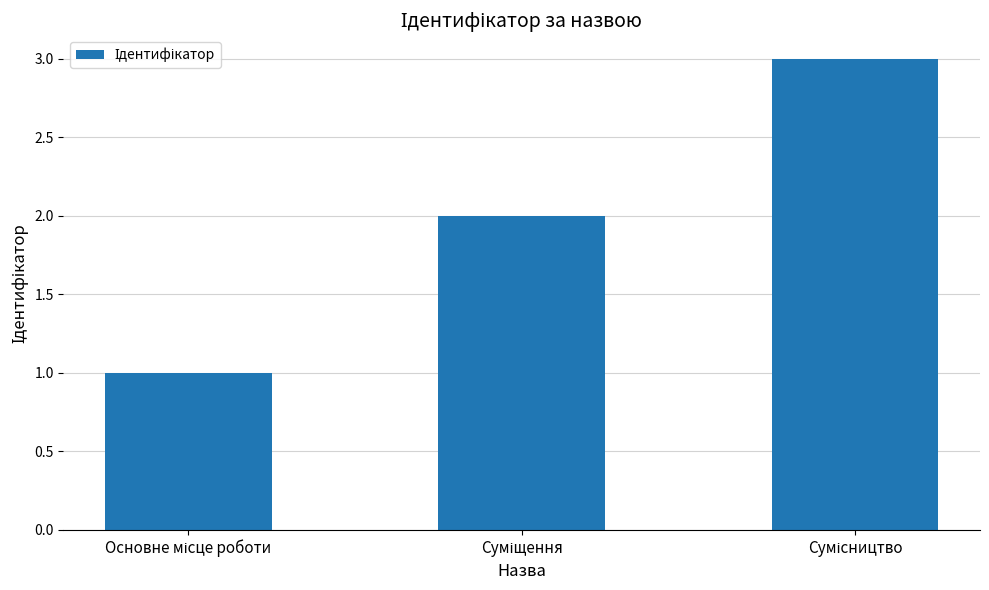

Are the bars grouped side by side (vs. stacked)?

No